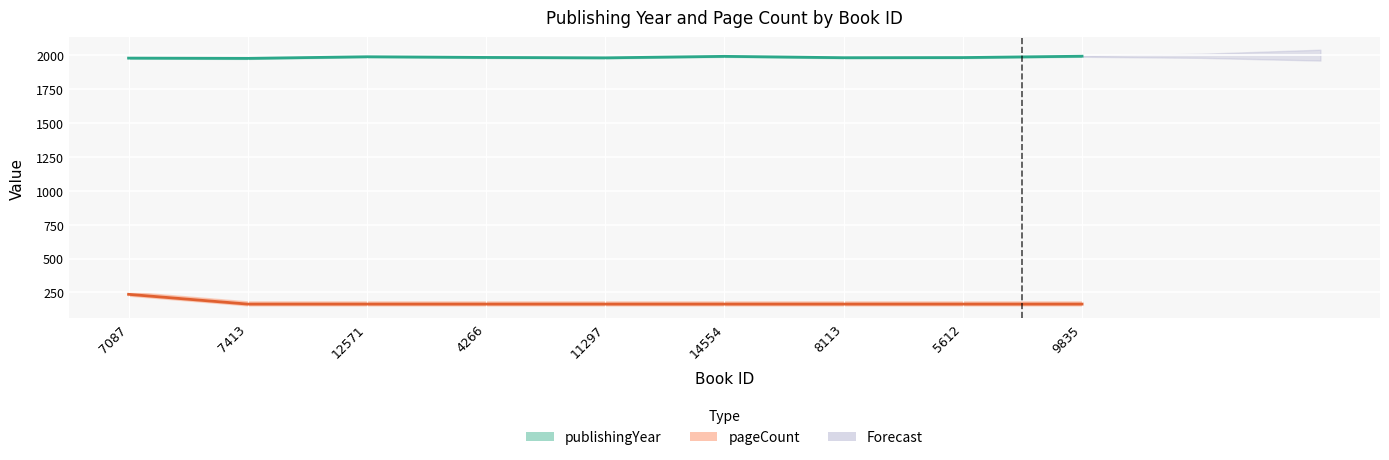

At which label is publishingYear closest to 1984?

4266